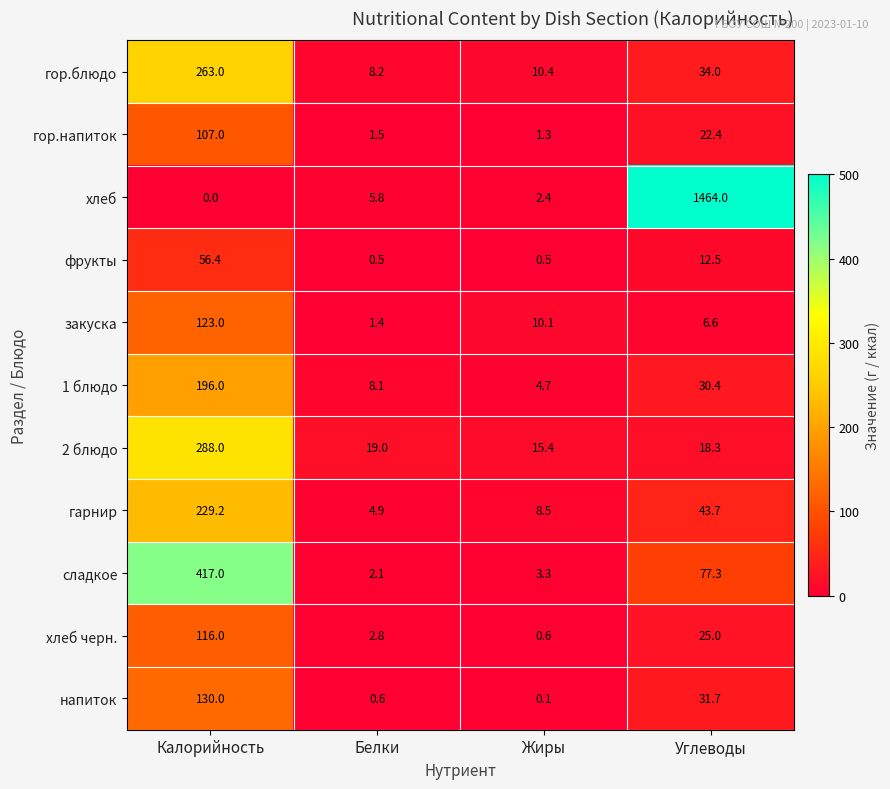

Which series has the widest spread of values?

хлеб